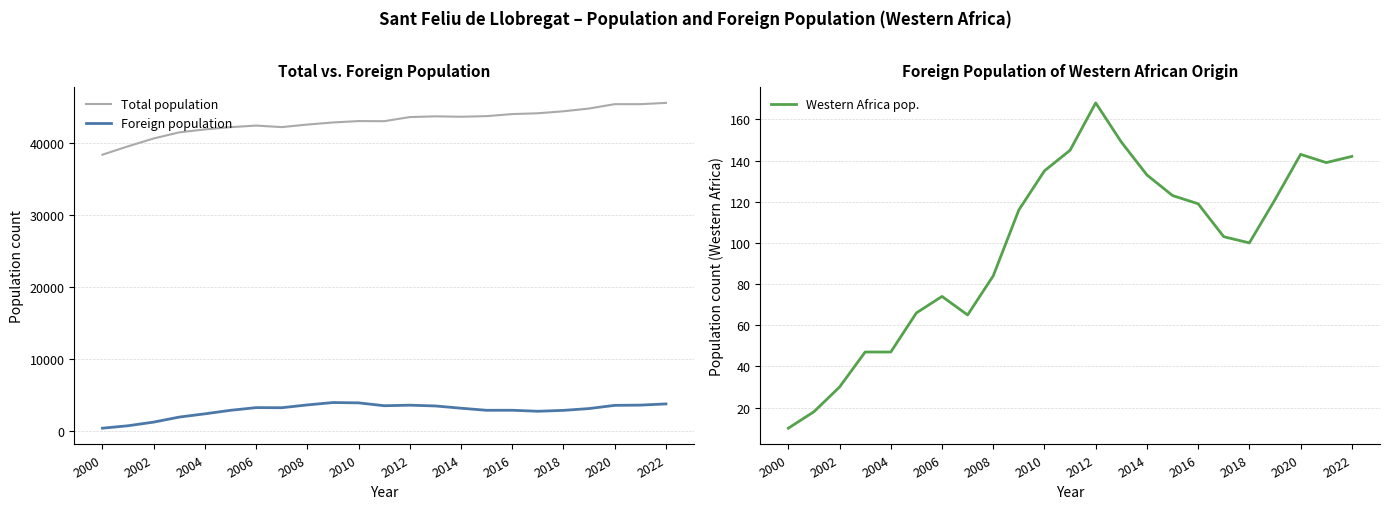

Is it true that Total population equals 43715 at 2014?

True